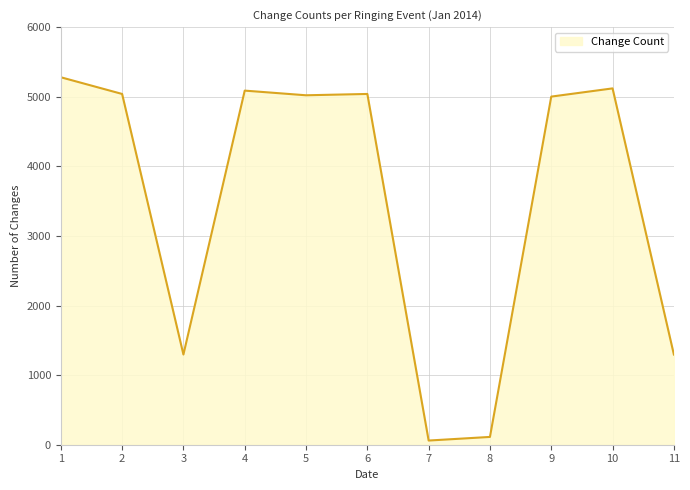

The value at 1 is 5280. True or false?

True